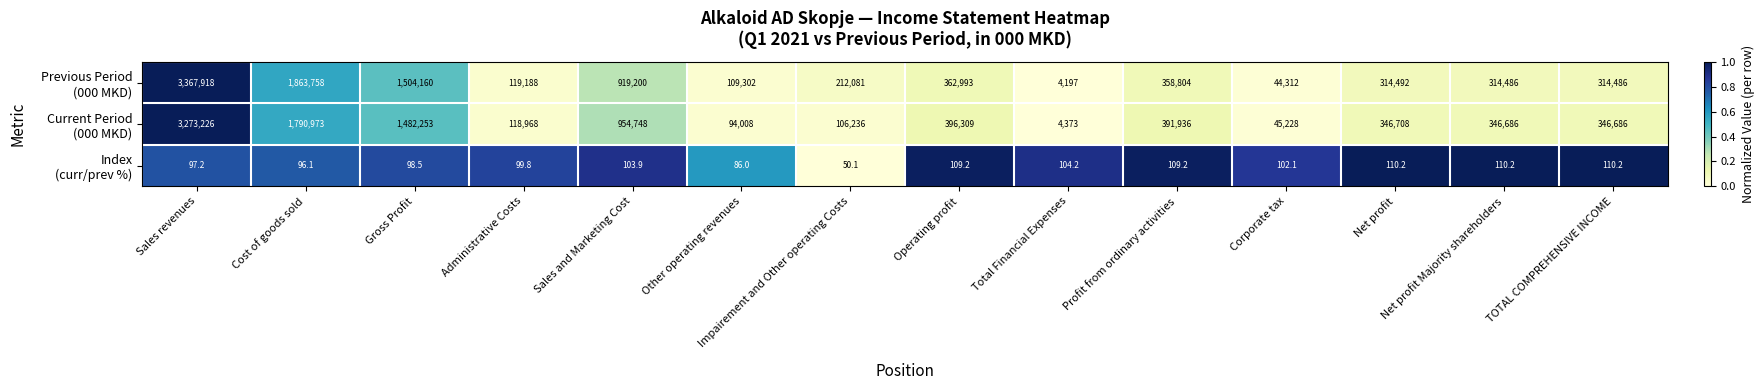

What is the spread (max minus min) of values at Net profit Majority shareholders?

346575.8